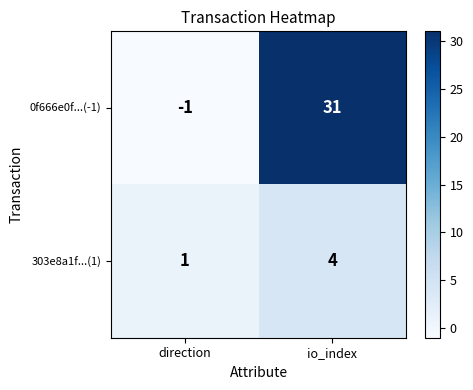

List the series in order of their overall mean, lowest first.

303e8a1f...(1), 0f666e0f...(-1)